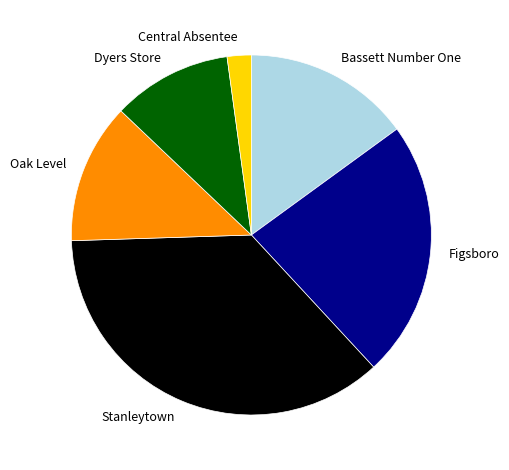

Is Oak Level the majority of the pie?

No